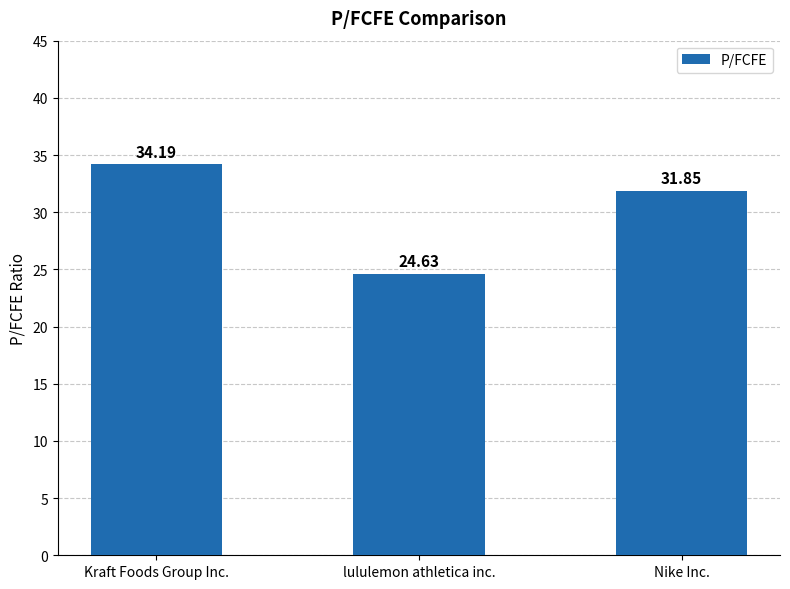

What is the greatest value displayed?

34.2